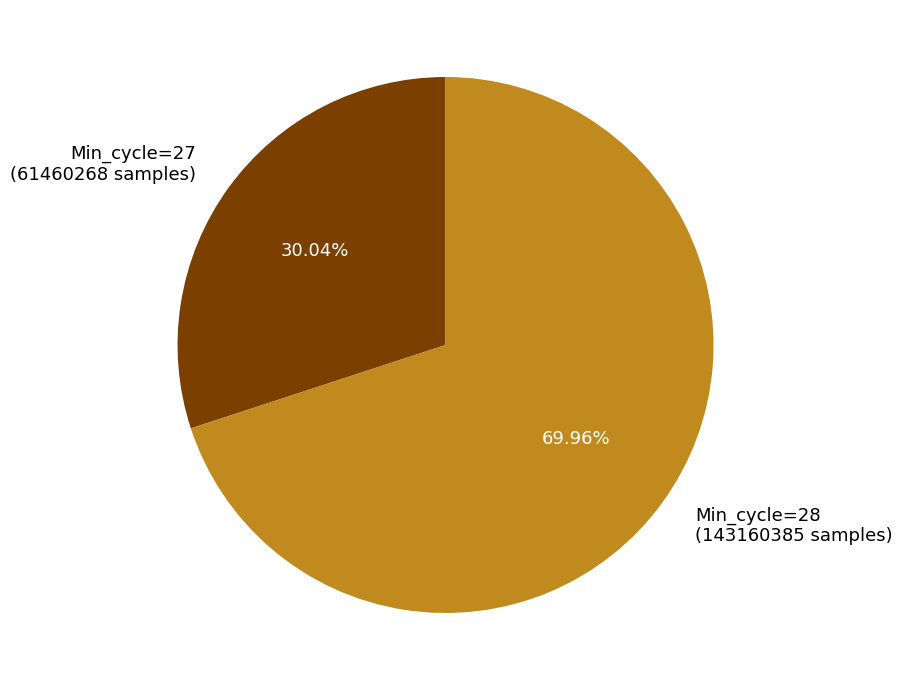

Approximately how many times larger is the value at Min_cycle=27 (61460268 samples) compared to Min_cycle=28 (143160385 samples)?

0.4